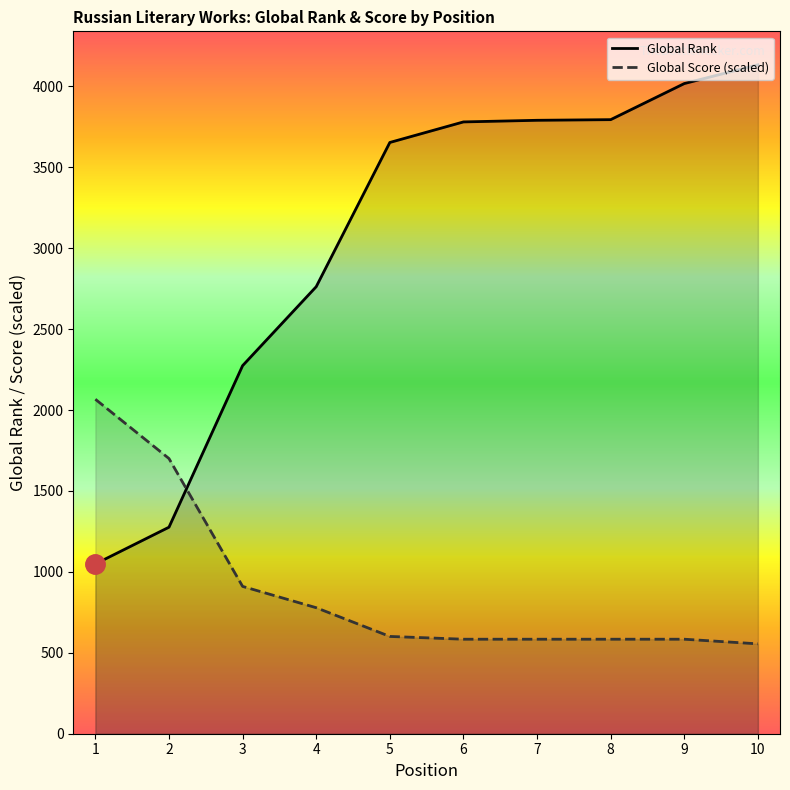

Is the value of Global Score (scaled) at 1 greater than the value of Global Rank at 4?

No